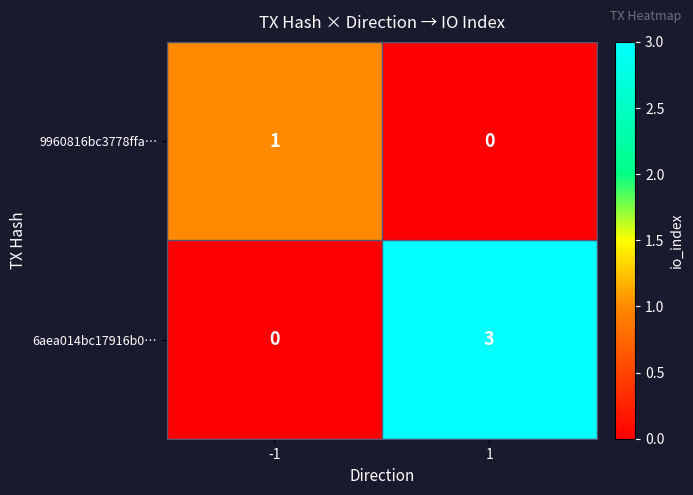

Reading left to right, what are all the values shown in this chart?

9960816bc3778ffa…: -1=1	1=0
6aea014bc17916b0…: -1=0	1=3